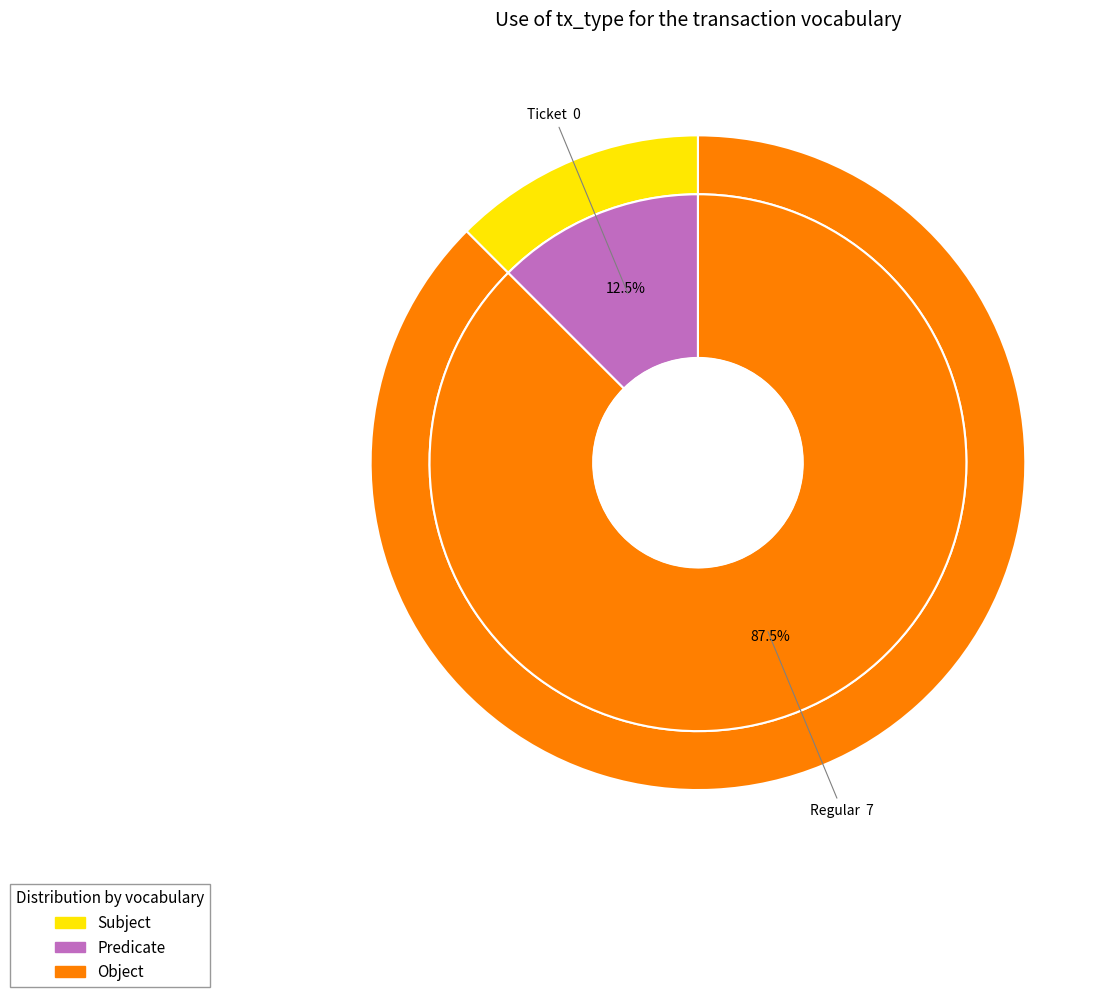

Count the number of slices in the pie.

2